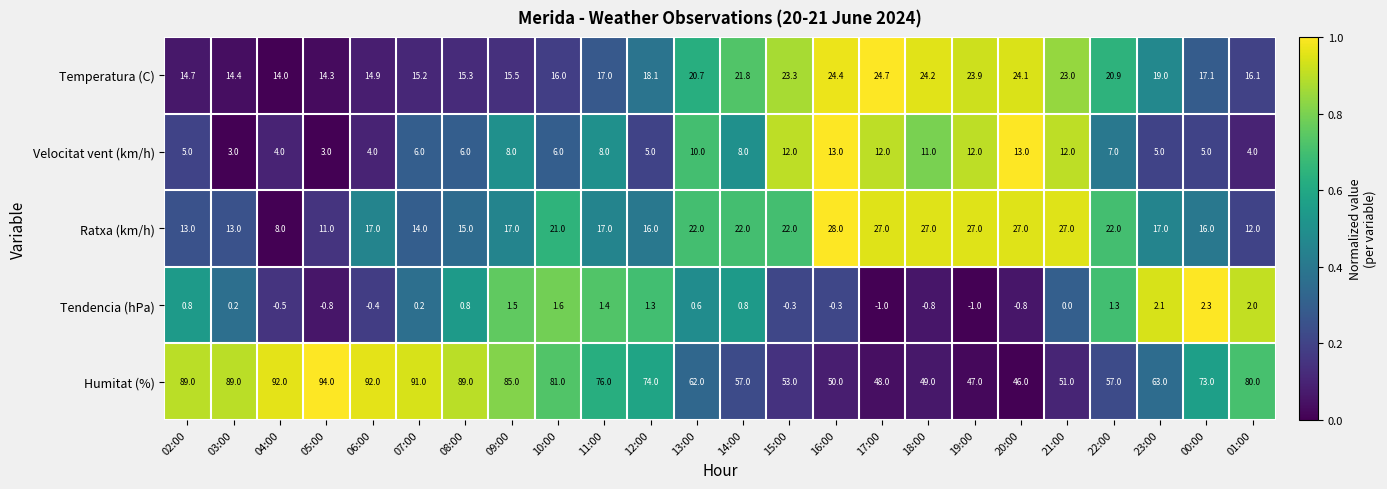

How many values in the Tendencia (hPa) series are below 0?

9